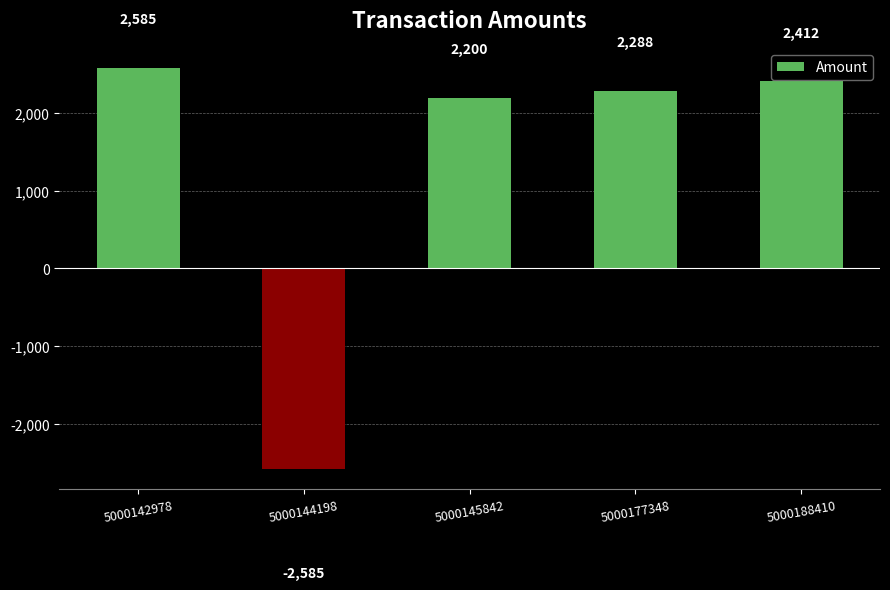

Which category has the highest value across all series?

5000142978